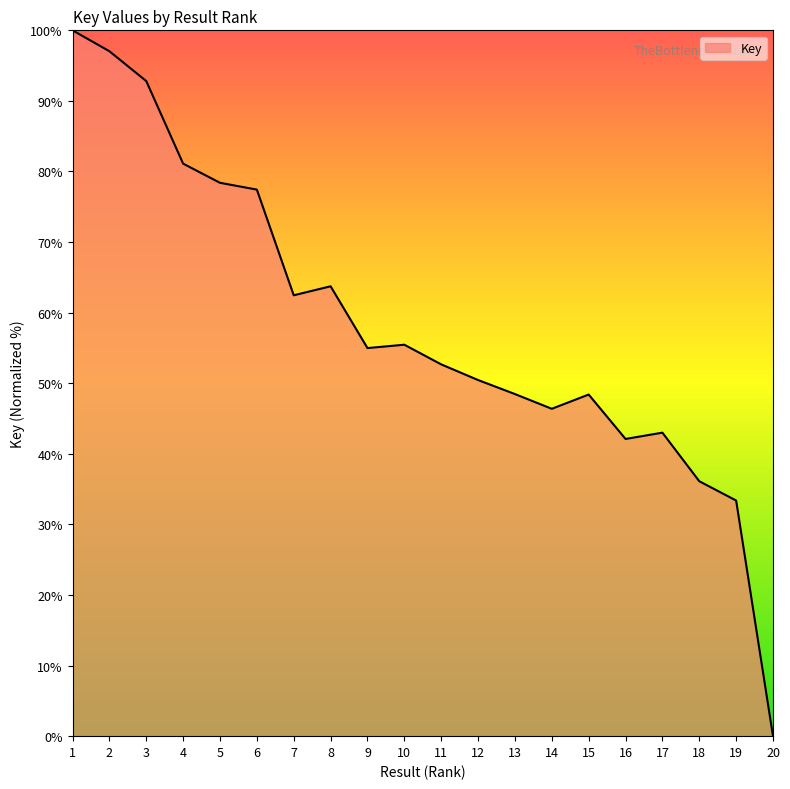

Approximately how many times larger is the value at 6 compared to 8?

1.2